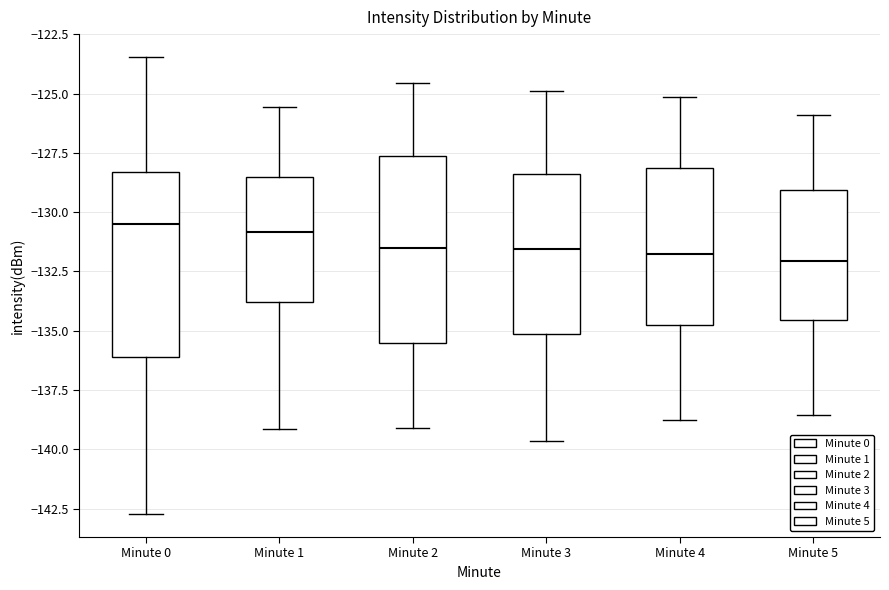

Where is the lower edge of the box for Minute 5 on the y-axis? The values are not printed on the chart, so give them approximately, as read against the axis.

-134.5